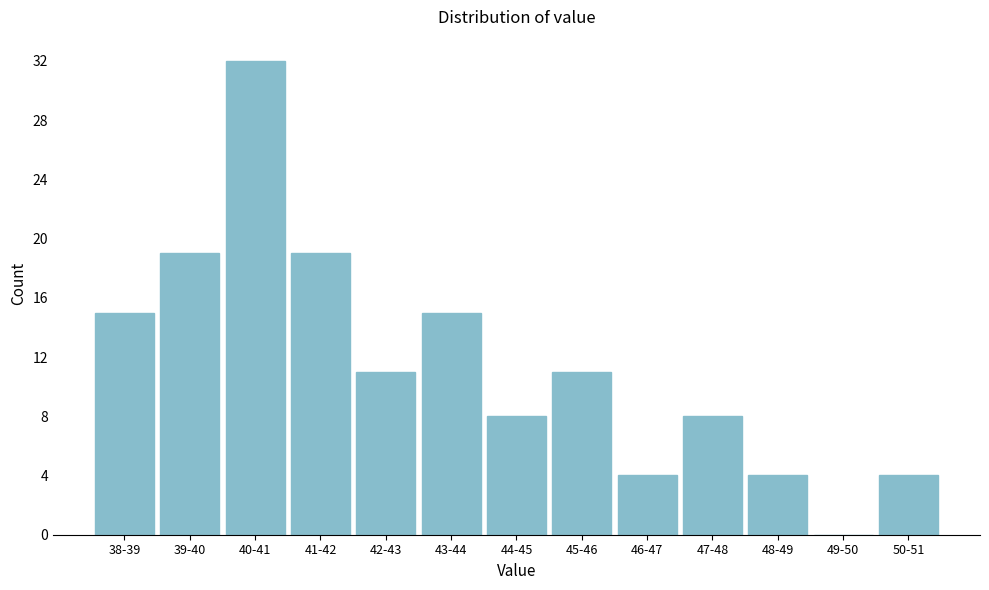

Reading right to left, transcribe all the data shown in this chart.

50-51=4	49-50=0	48-49=4	47-48=8	46-47=4	45-46=11	44-45=8	43-44=15	42-43=11	41-42=19	40-41=32	39-40=19	38-39=15